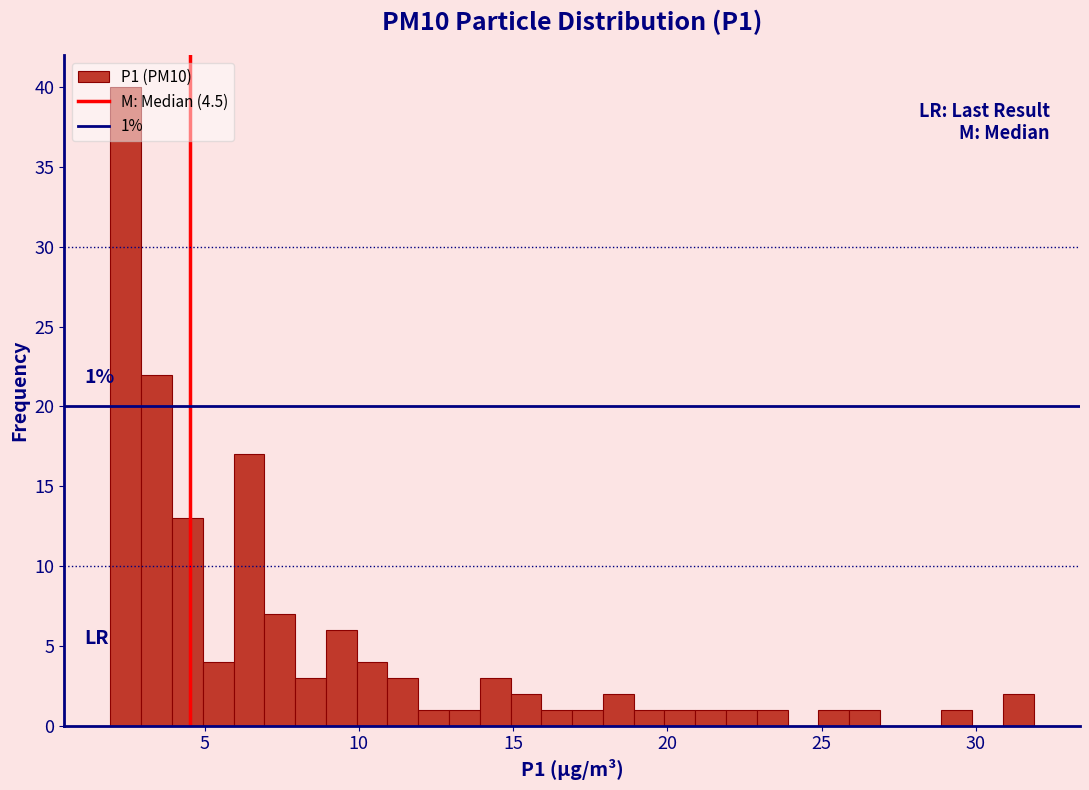

Around what value on the x-axis is the tallest bar? Give the approximate position of its centre, as read against the axis.

2.5